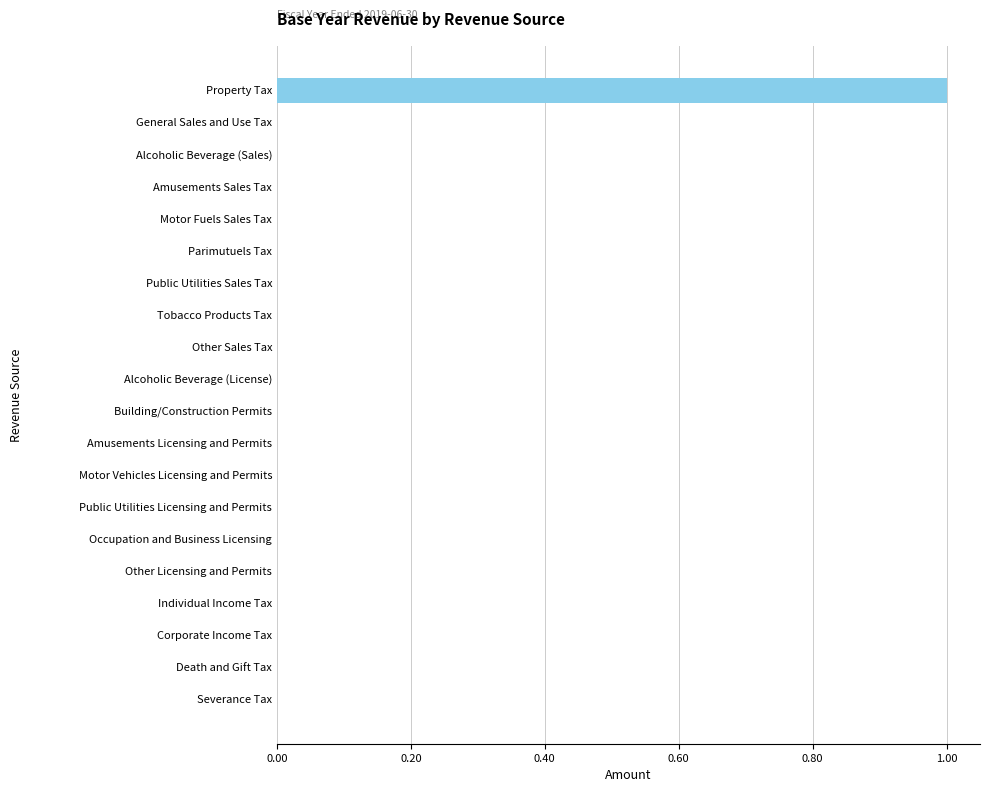

Reading bottom to top, transcribe all the data shown in this chart.

Severance Tax=0	Death and Gift Tax=0	Corporate Income Tax=0	Individual Income Tax=0	Other Licensing and Permits=0	Occupation and Business Licensing=0	Public Utilities Licensing and Permits=0	Motor Vehicles Licensing and Permits=0	Amusements Licensing and Permits=0	Building/Construction Permits=0	Alcoholic Beverage (License)=0	Other Sales Tax=0	Tobacco Products Tax=0	Public Utilities Sales Tax=0	Parimutuels Tax=0	Motor Fuels Sales Tax=0	Amusements Sales Tax=0	Alcoholic Beverage (Sales)=0	General Sales and Use Tax=0	Property Tax=1